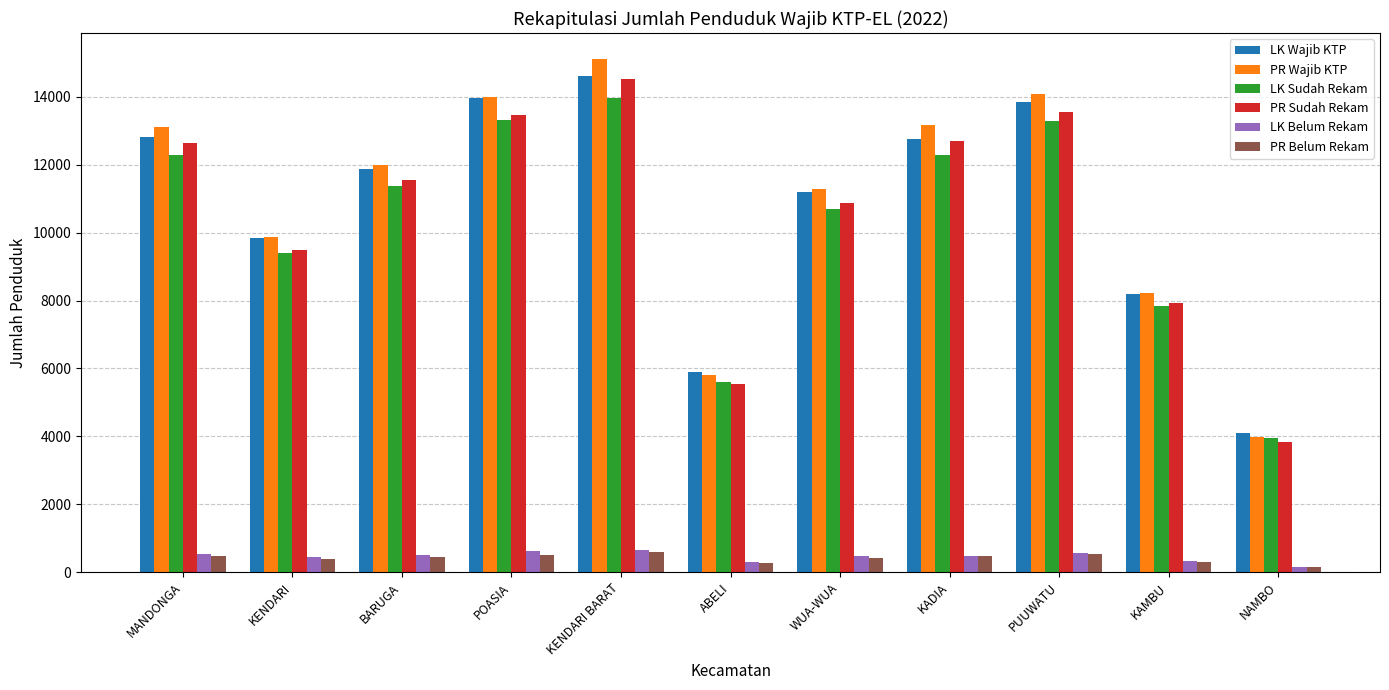

At which label is LK Sudah Rekam closest to 8963?

KENDARI